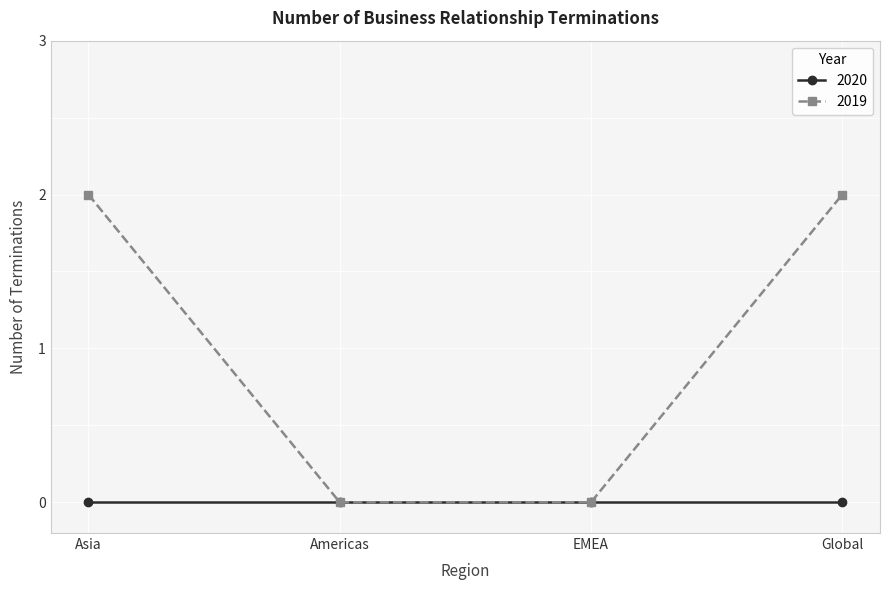

What is the greatest value displayed?

2